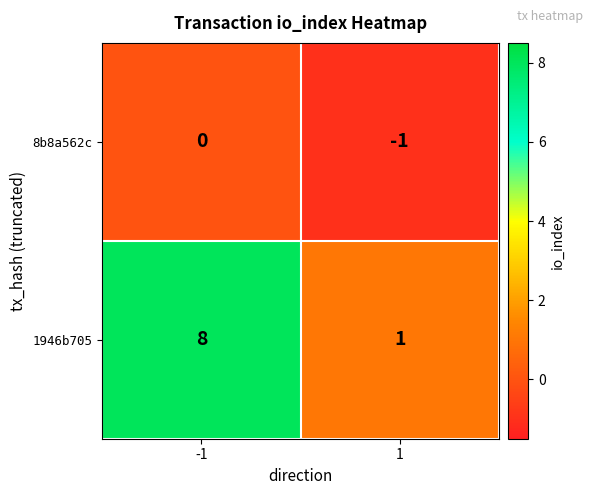

What is the difference between the highest and lowest values at 1?

2